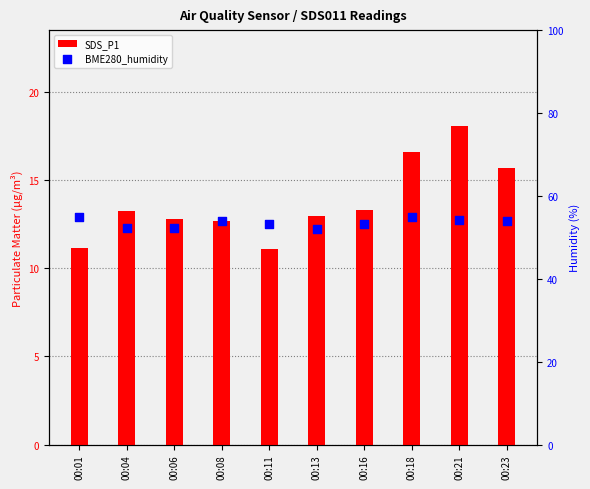

Is the value of SDS_P1 at 00:23 greater than the value of BME280_humidity at 00:04?

No